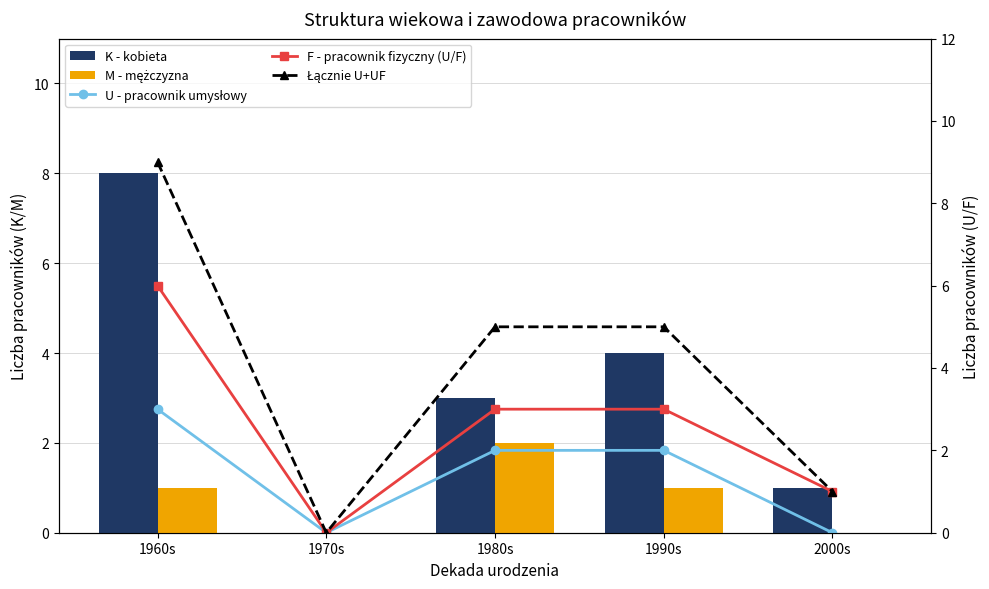

Which series has the largest range (max minus min)?

Łącznie U+UF